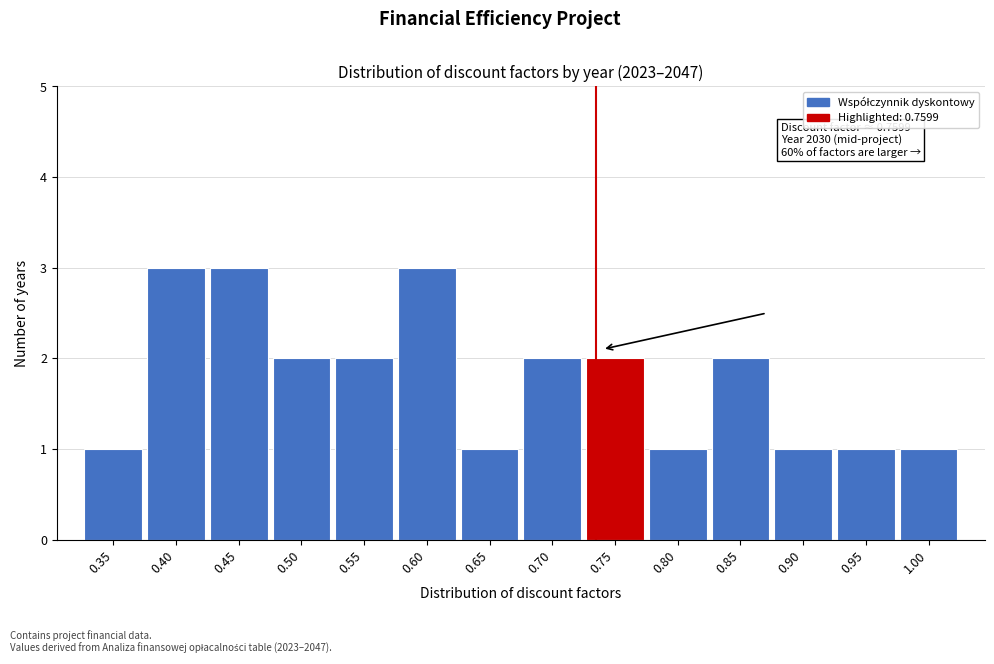

Reading left to right, transcribe all the data shown in this chart.

1	3	3	2	2	3	1	2	2	1	2	1	1	1